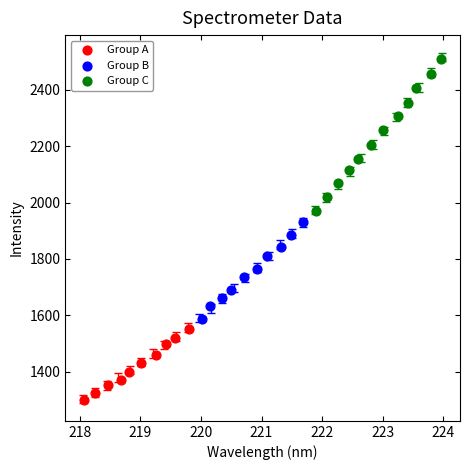

Which series has the largest Y range (max minus min)?

Group C